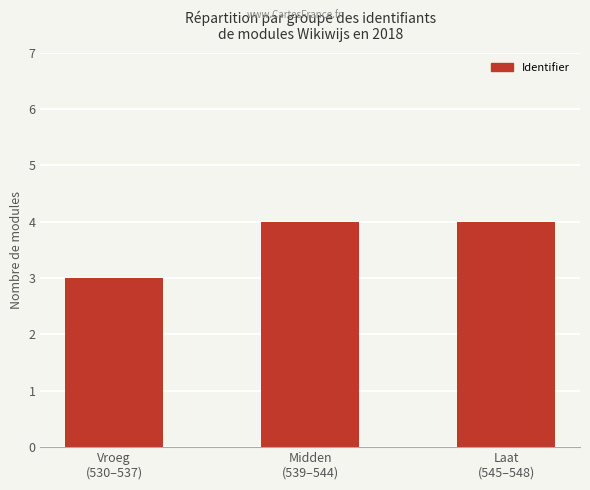

True or false: the data shows 3 at Vroeg
(530–537).

True